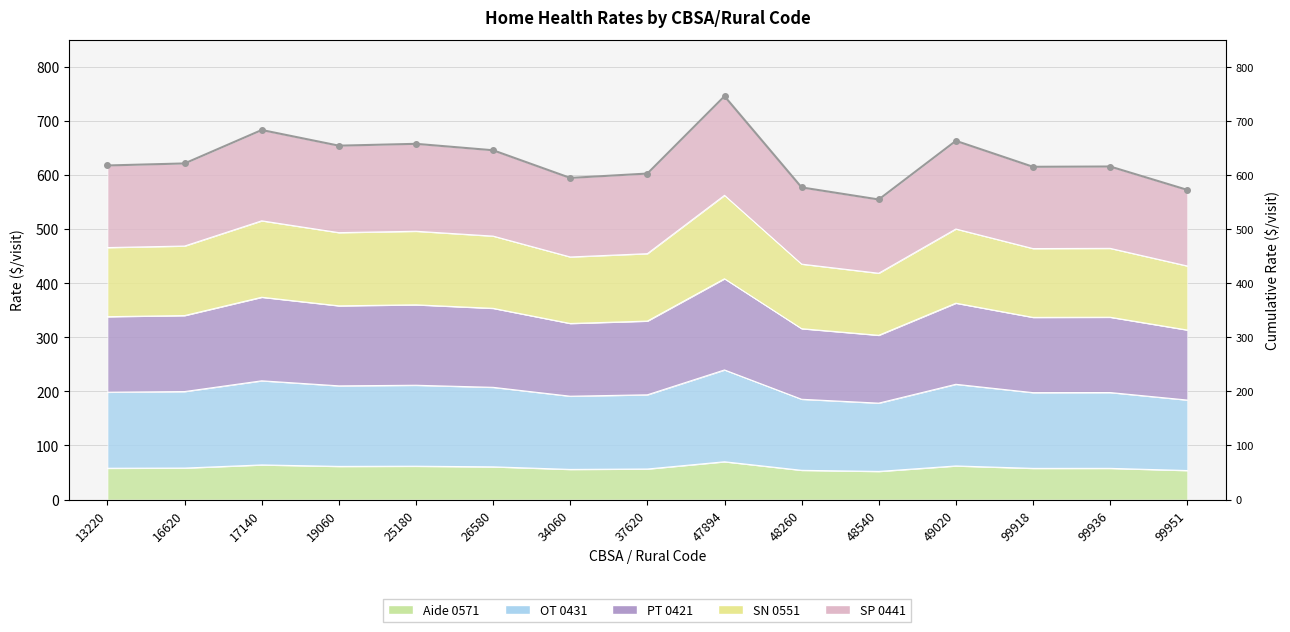

Count the number of categories in the chart.

15